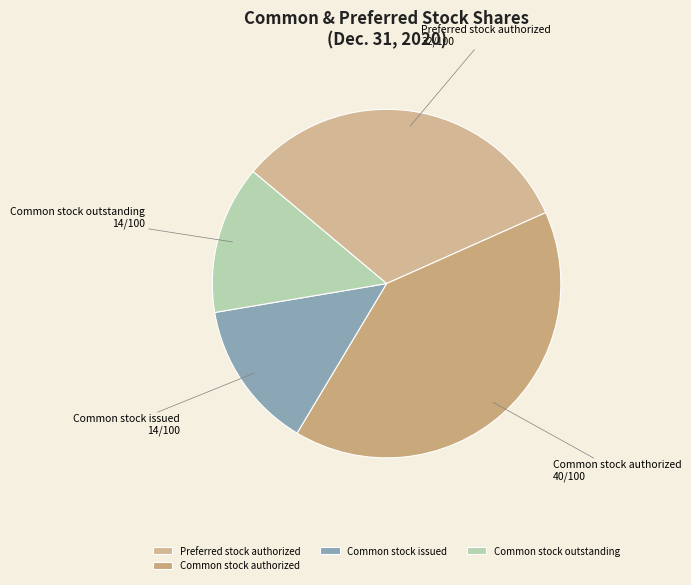

Is it true that Common stock outstanding is 14% of the pie?

True